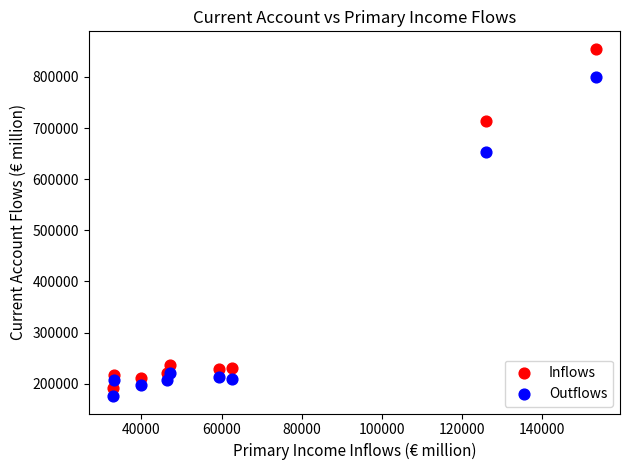

Which series reaches the minimum Y coordinate?

Outflows